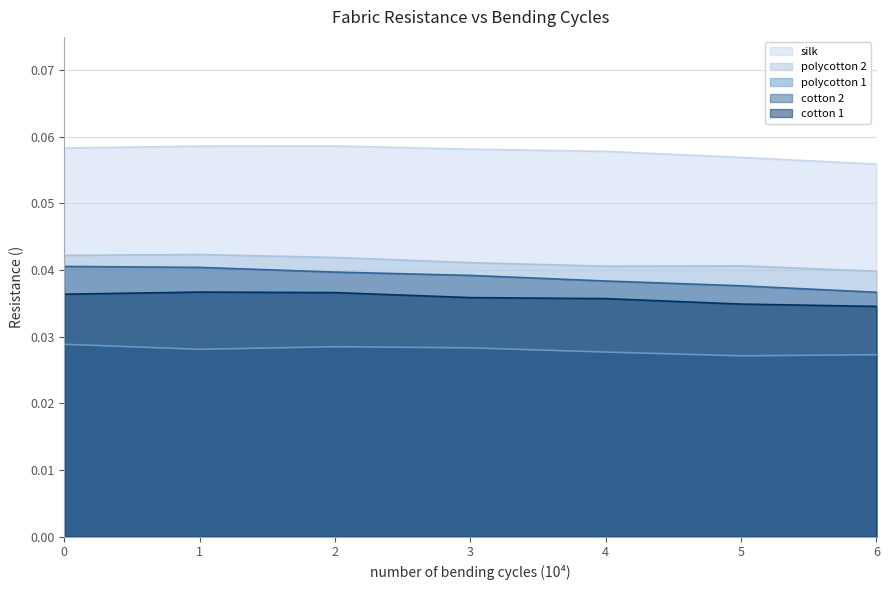

Reading right to left, extract all data points from this chart.

silk: 6=0.1	5=0.1	4=0.1	3=0.1	2=0.1	1=0.1	0=0.1
polycotton 2: 6=0.0	5=0.0	4=0.0	3=0.0	2=0.0	1=0.0	0=0.0
polycotton 1: 6=0.0	5=0.0	4=0.0	3=0.0	2=0.0	1=0.0	0=0.0
cotton 2: 6=0.0	5=0.0	4=0.0	3=0.0	2=0.0	1=0.0	0=0.0
cotton 1: 6=0.0	5=0.0	4=0.0	3=0.0	2=0.0	1=0.0	0=0.0